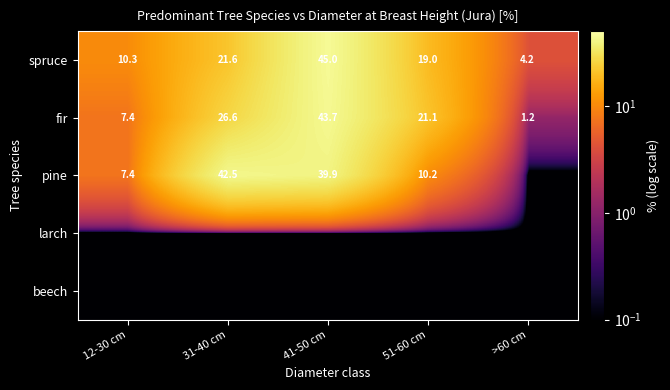

True or false: spruce has a value of 4.2 at >60 cm.

True